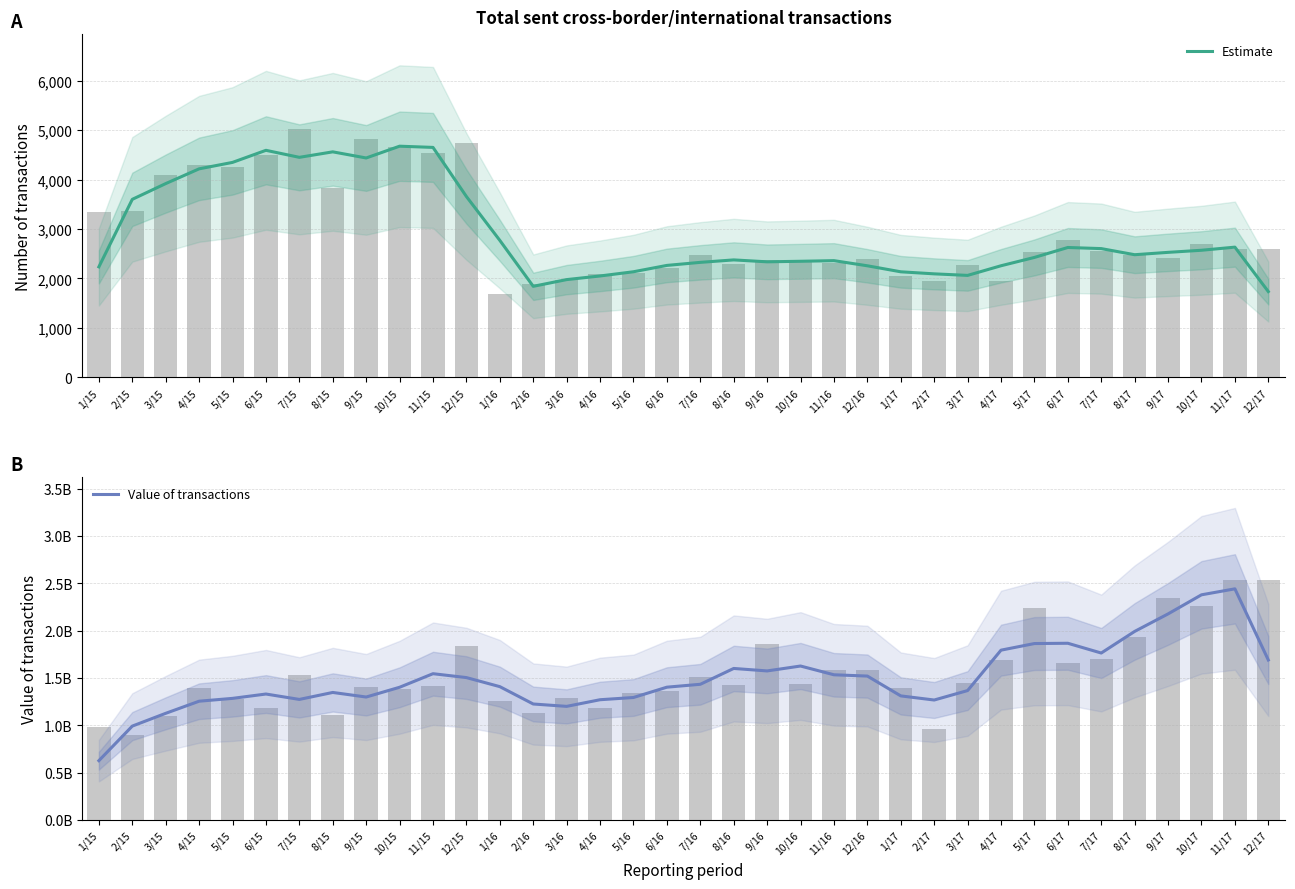

Which series has the widest spread of values?

Value of transactions